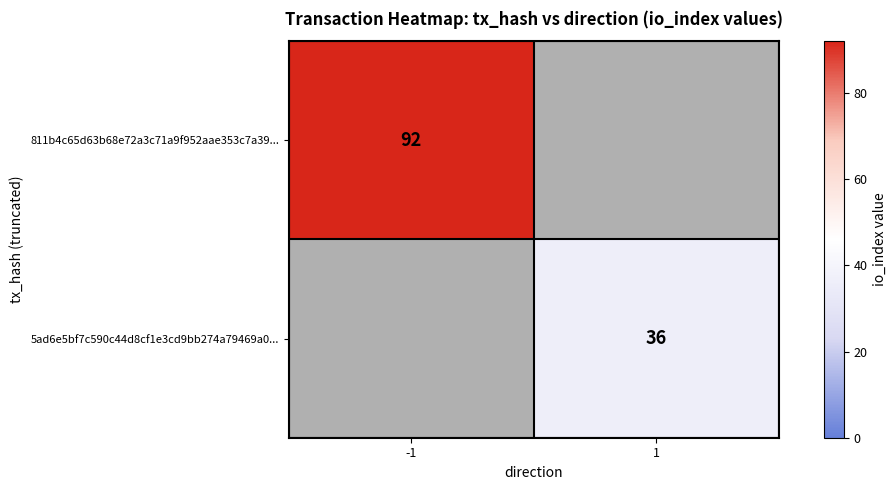

Is it true that 5ad6e5bf7c590c44d8cf1e3cd9bb274a79469a0... equals 58 at 1?

False